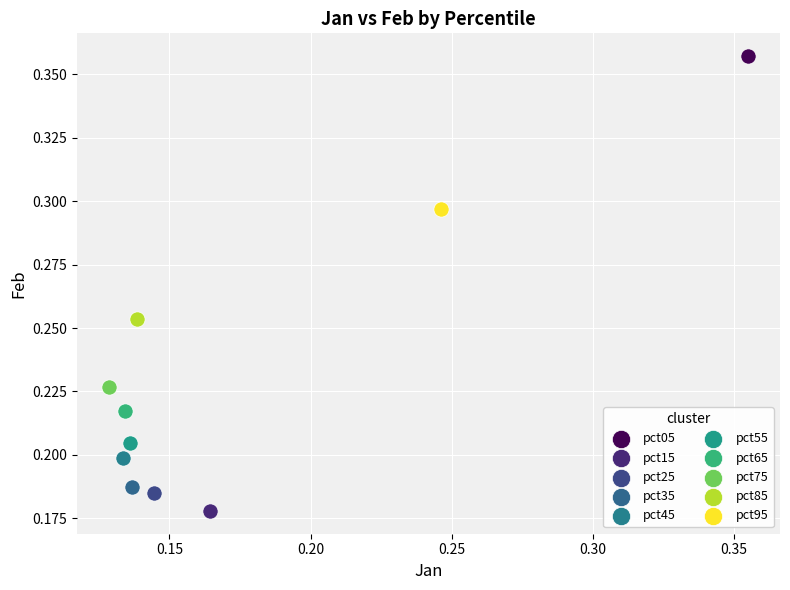

Which series reaches the maximum Y coordinate?

pct05